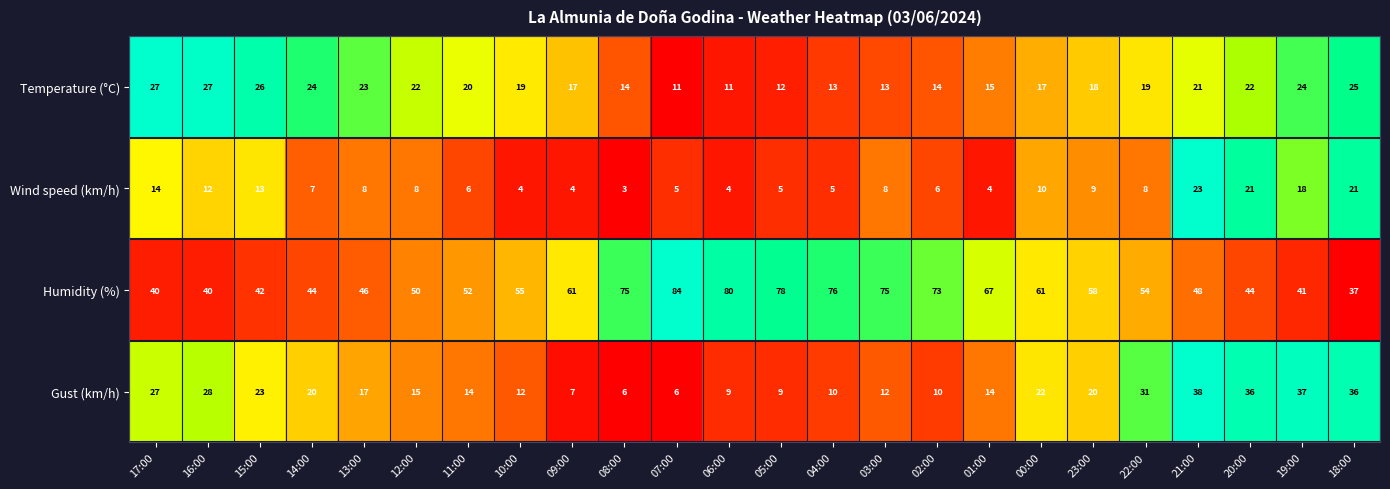

Which series has the largest range (max minus min)?

Humidity (%)